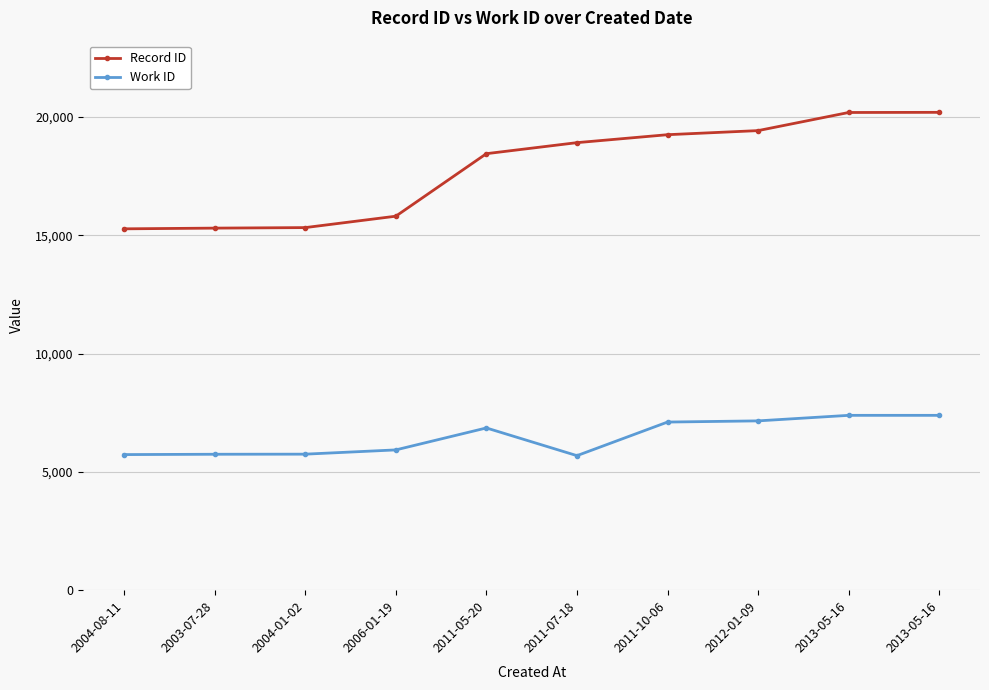

Where is the first local minimum for Work ID?

2011-07-18